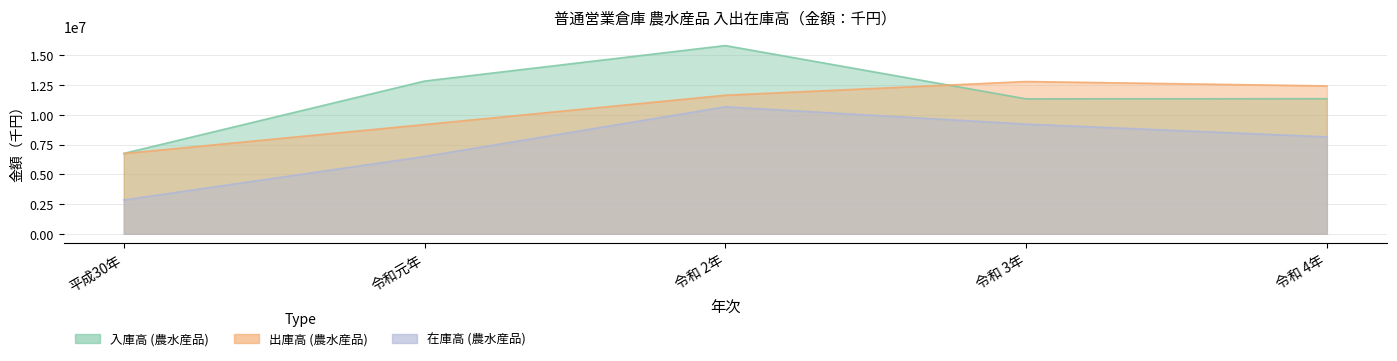

At how many categories does at least one series exceed 13241052?

1